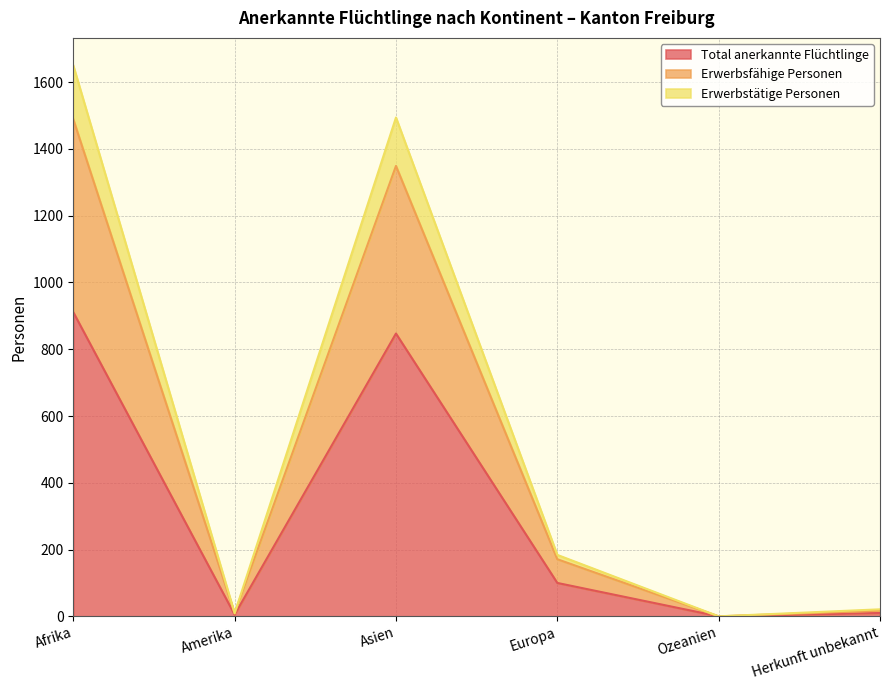

At which category is the sum across all series the highest?

Afrika